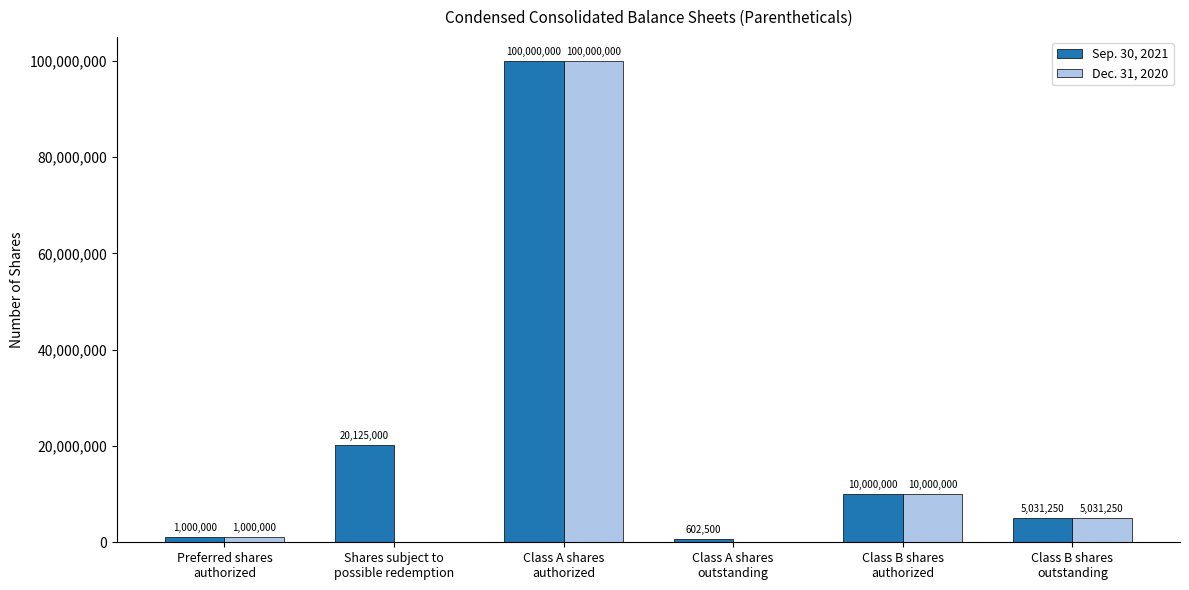

What is the sum of all Dec. 31, 2020 values?

116031250